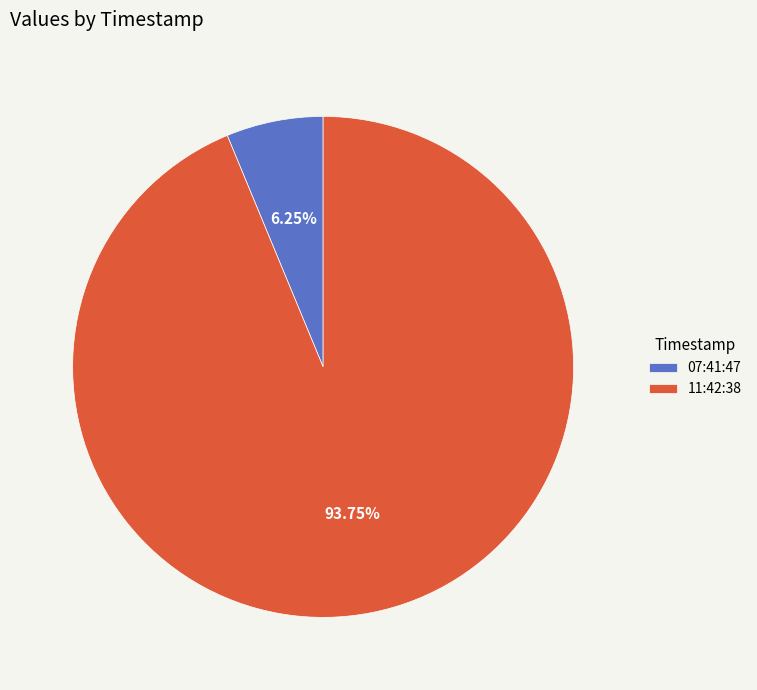

Is there a majority slice in this chart?

Yes